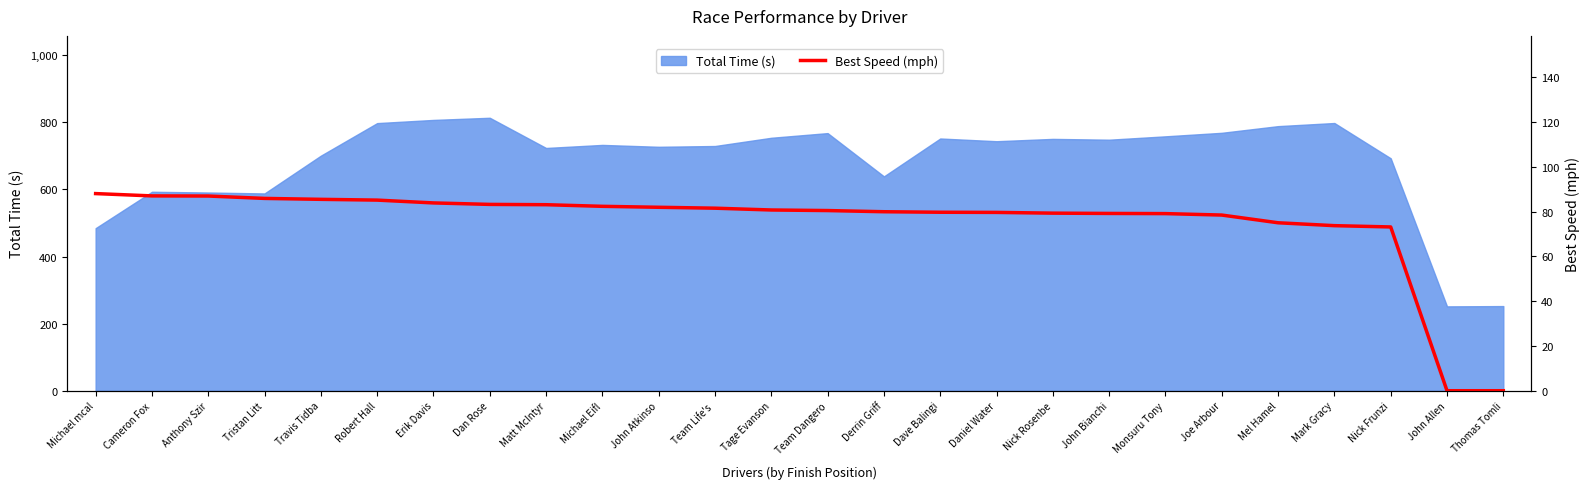

What is the minimum value for Total Time (s)?

251.5